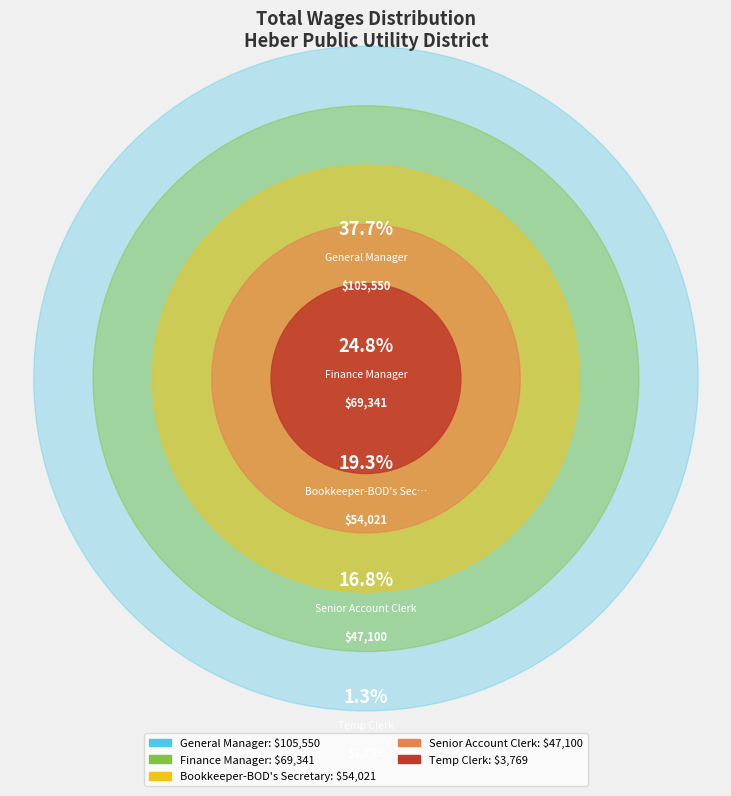

To the nearest percent, what is the difference between the largest and smallest slice percentages?

36%